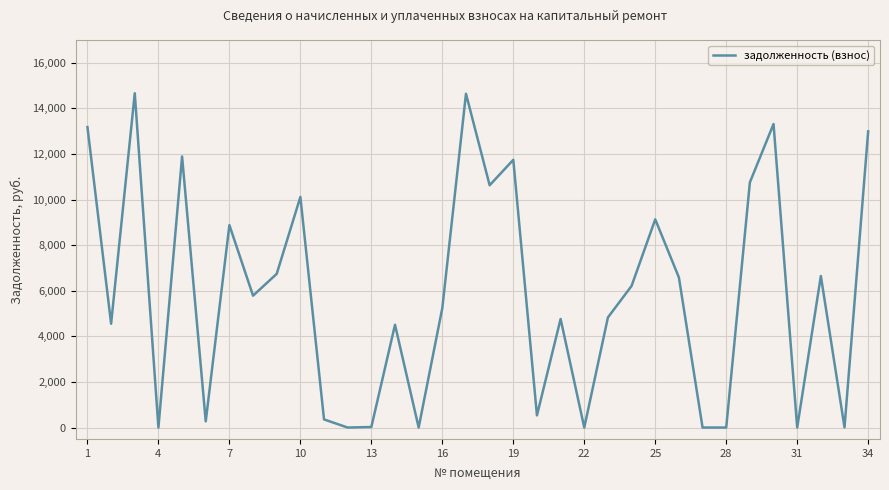

How many distinct data groups are displayed?

1